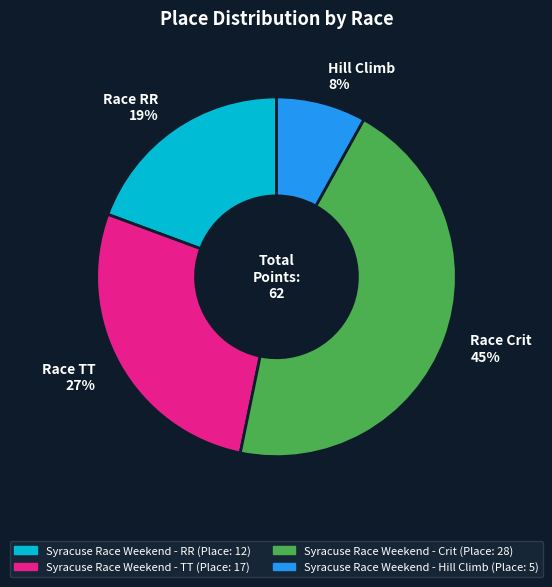

What is the ratio of the value at Race RR 19% to the value at Race Crit 45%?

0.4